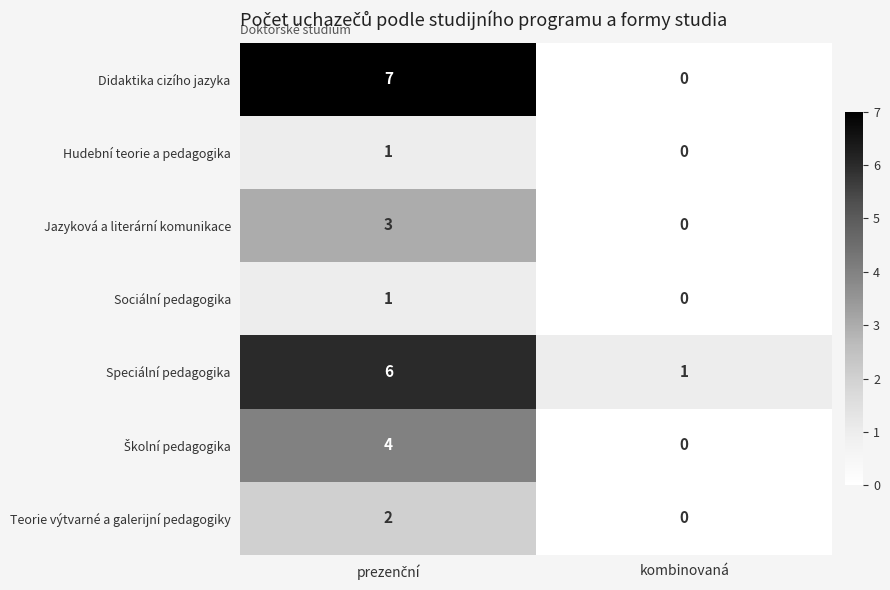

What is the sum of all Speciální pedagogika values?

7